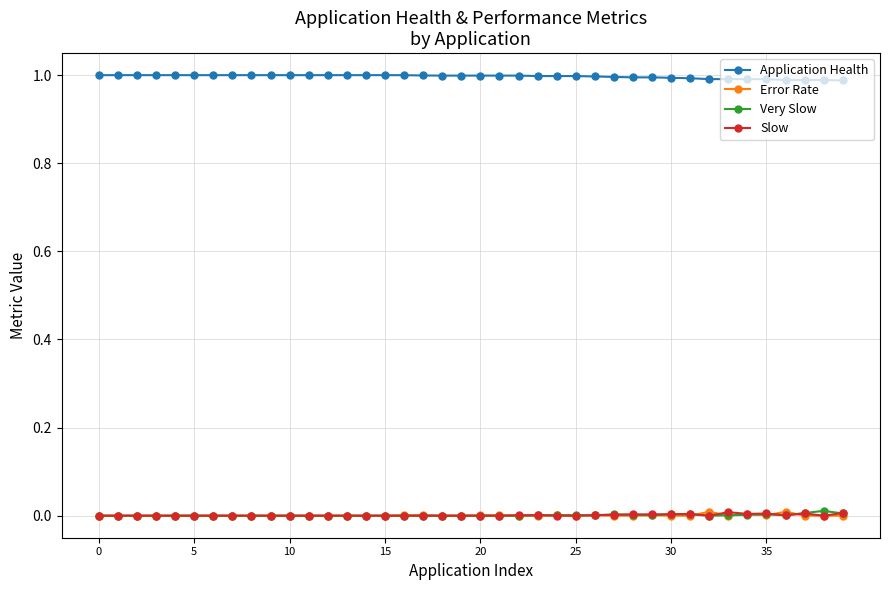

True or false: Very Slow has more than 2 interior local peaks.

True